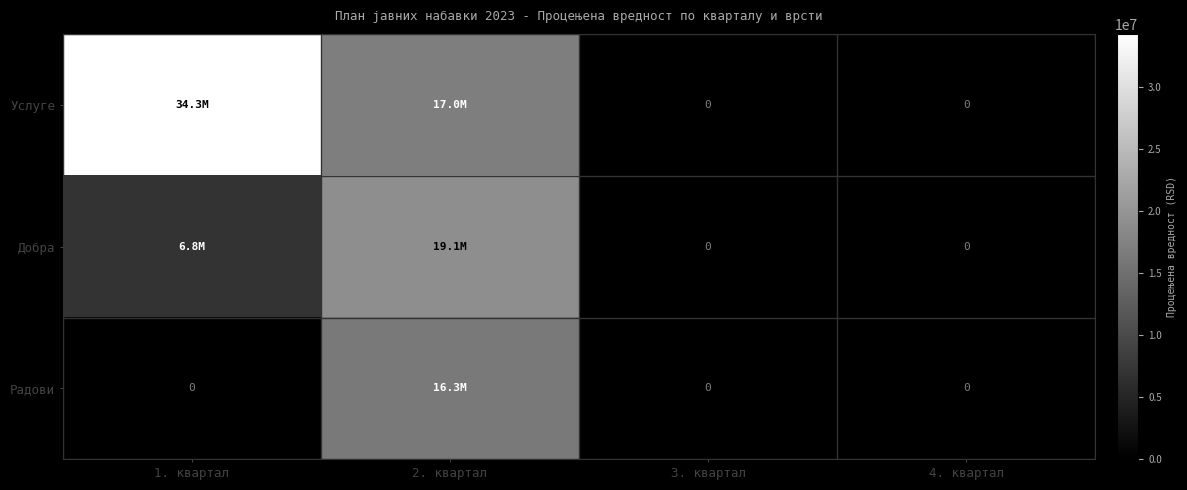

What is the sum of the Добра values at 3. квартал and 2. квартал?

19070682